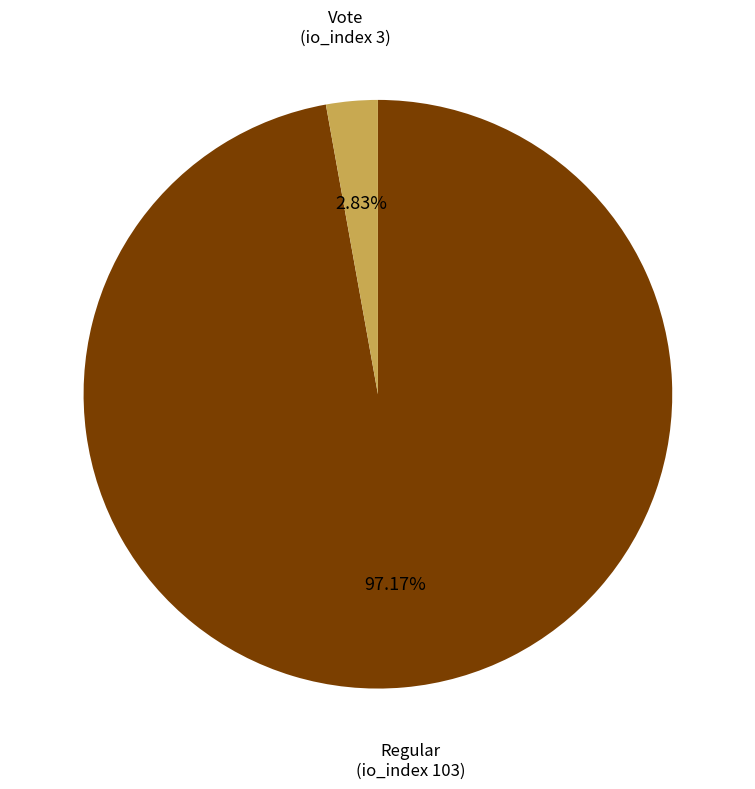

To the nearest percent, what is the combined percentage of Regular (io_index 103) and Vote (io_index 3)?

100%